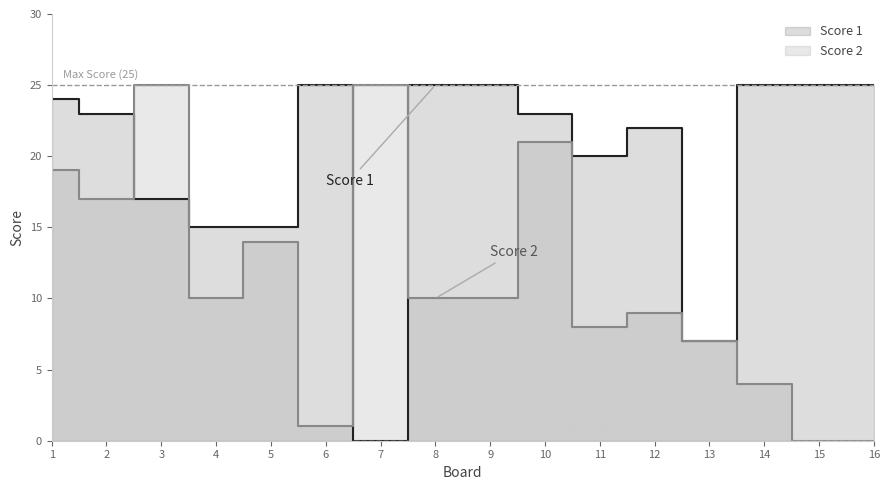

True or false: Score 2 and Score 1 cross at least once.

True